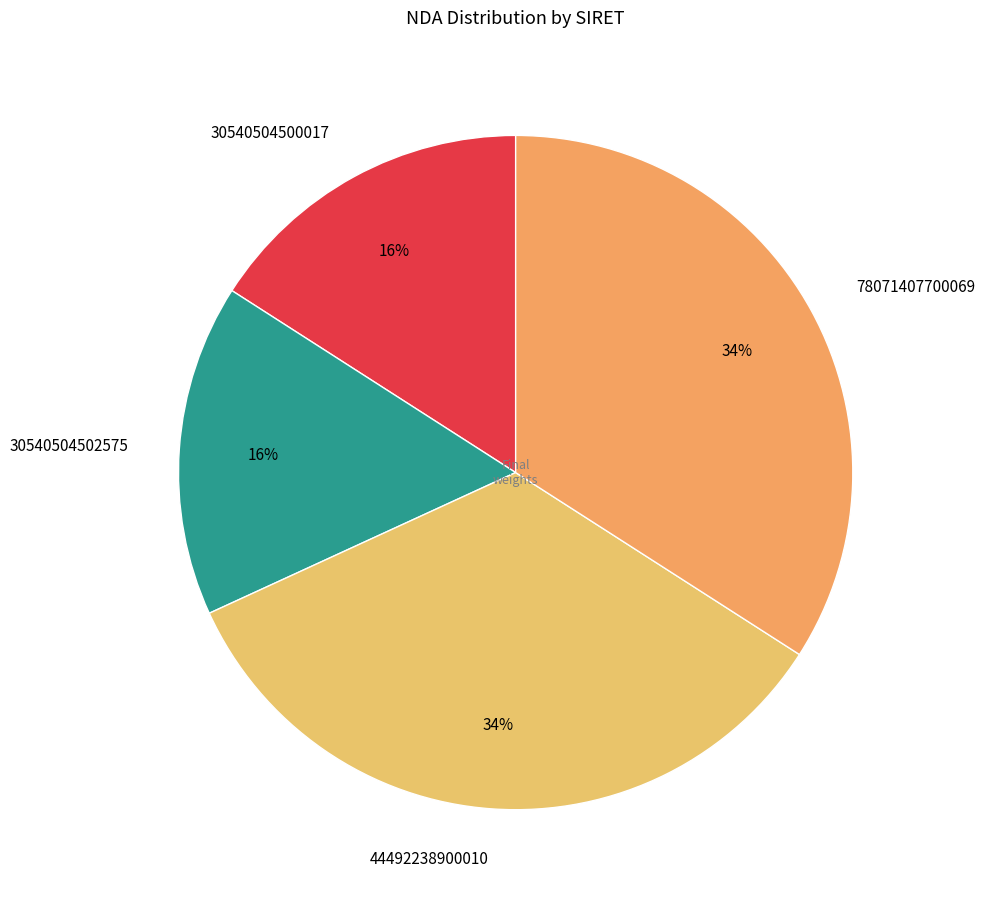

Between 78071407700069 and 30540504502575, which is larger?

78071407700069